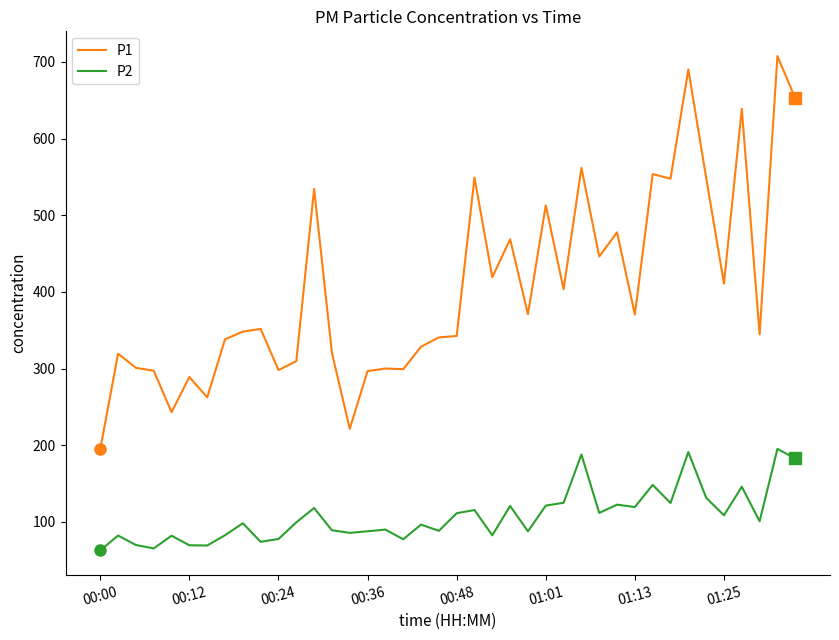

Which series has the widest spread of values?

P1